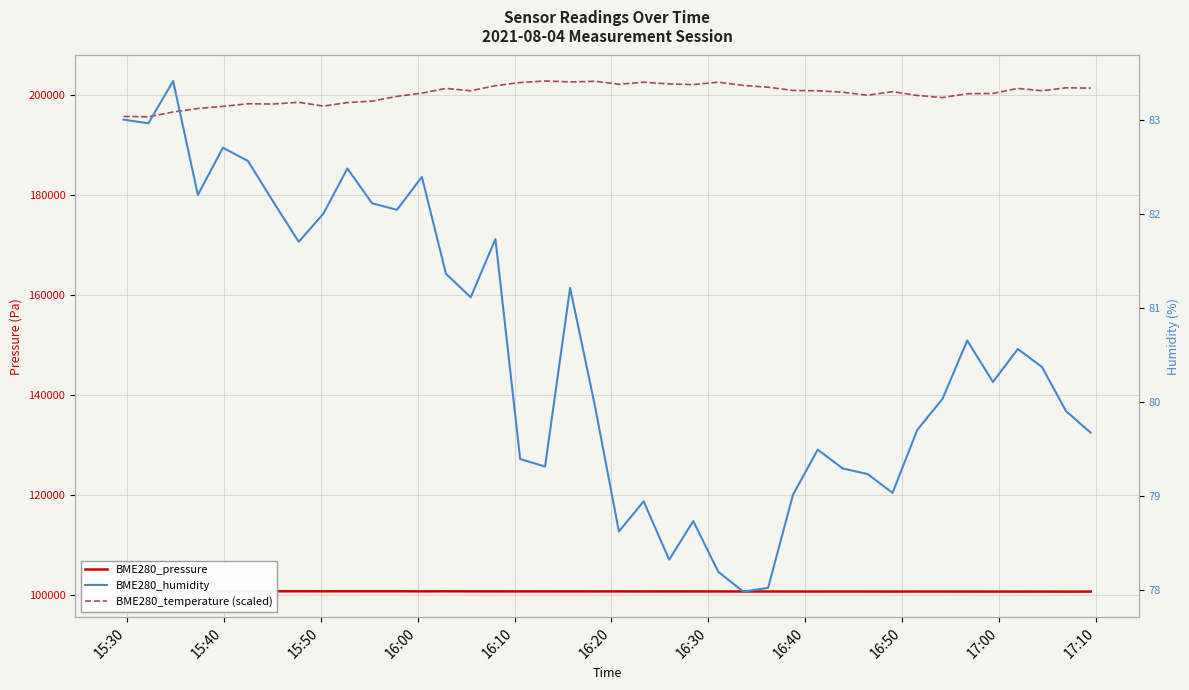

What are all the series names shown in the legend?

BME280_pressure, BME280_temperature (scaled), BME280_humidity